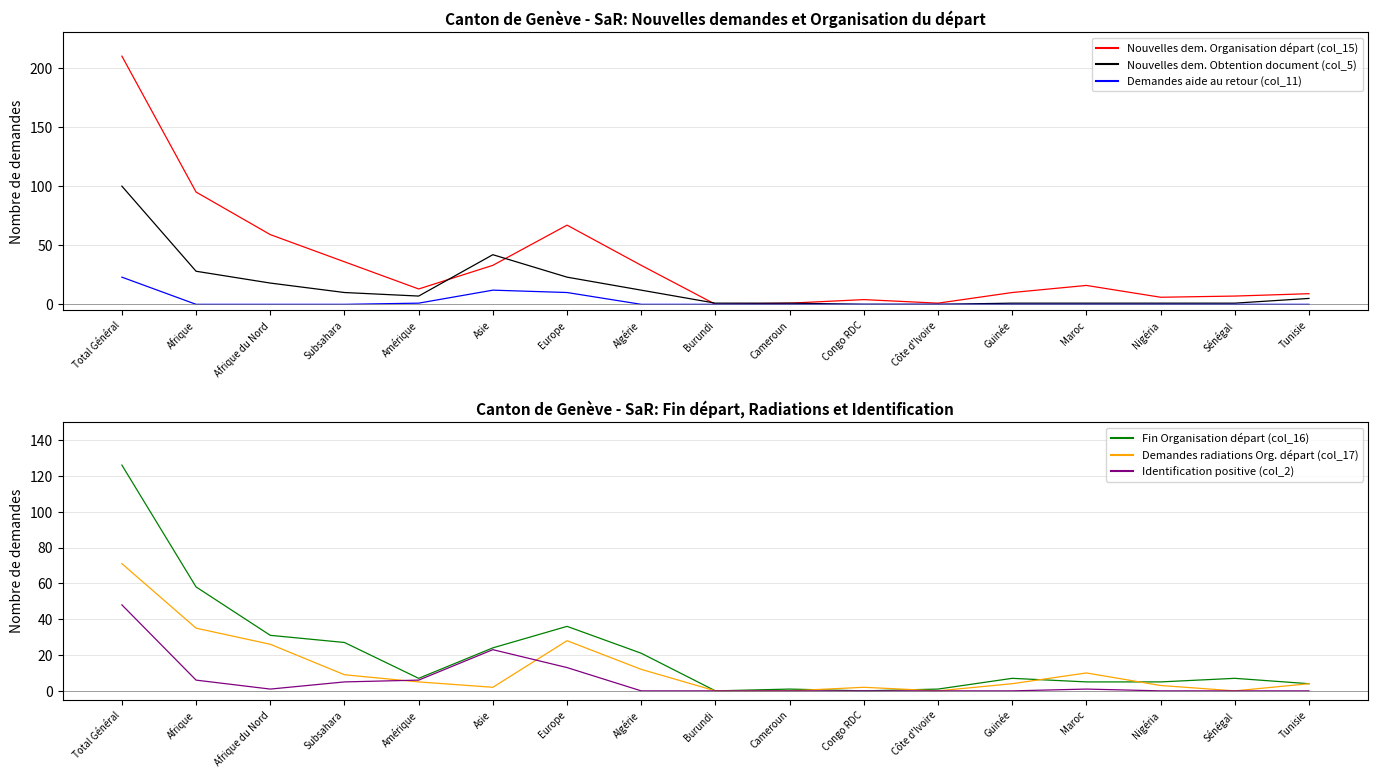

What is the difference between the maximum and minimum values in the Demandes radiations Org. départ (col_17) series?

71